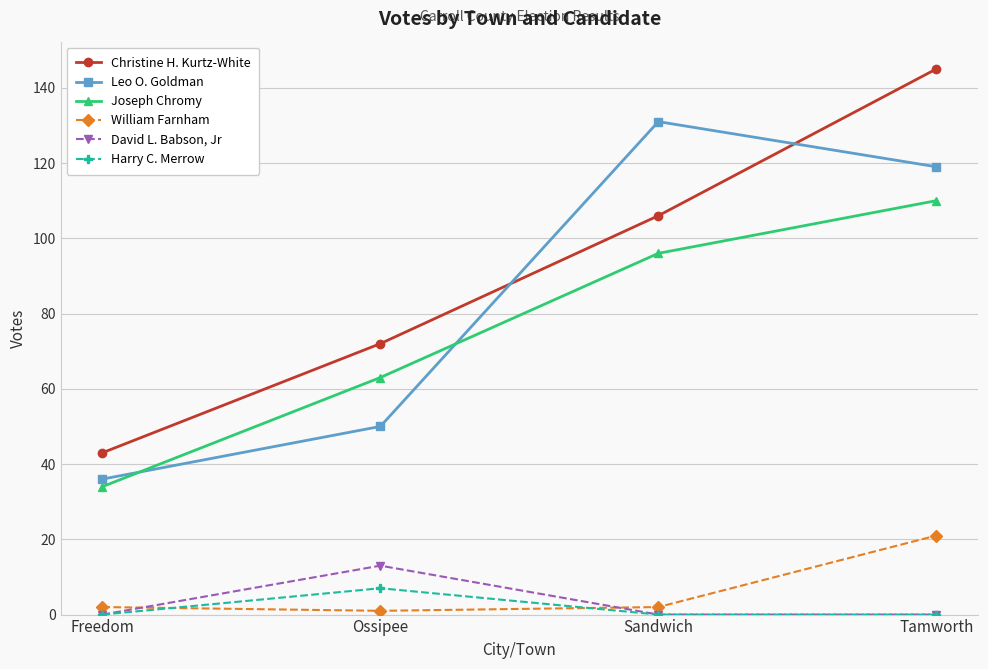

What is the minimum value for William Farnham?

1